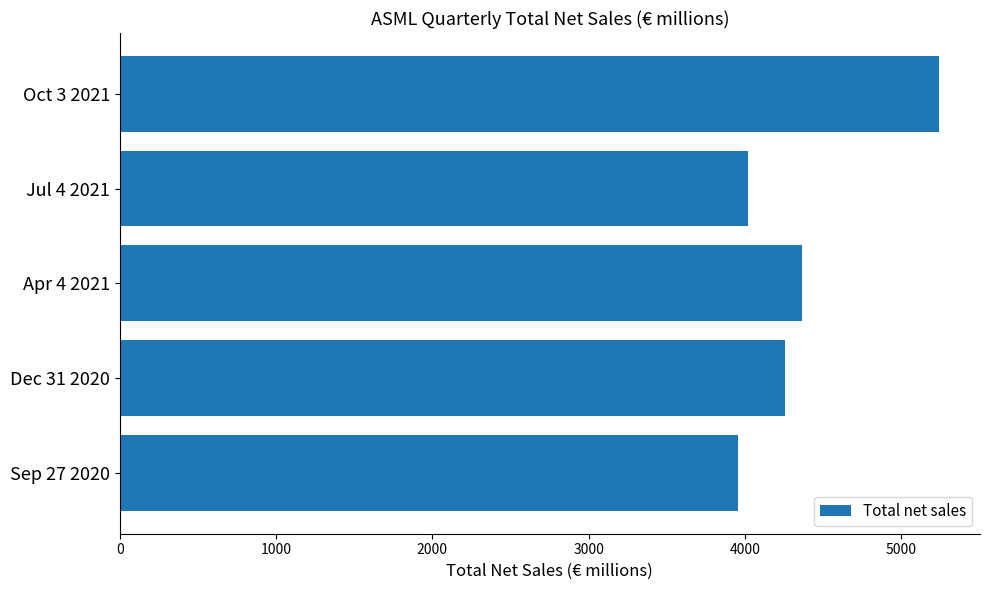

List the labels in order of value, smallest first.

Sep 27 2020, Jul 4 2021, Dec 31 2020, Apr 4 2021, Oct 3 2021